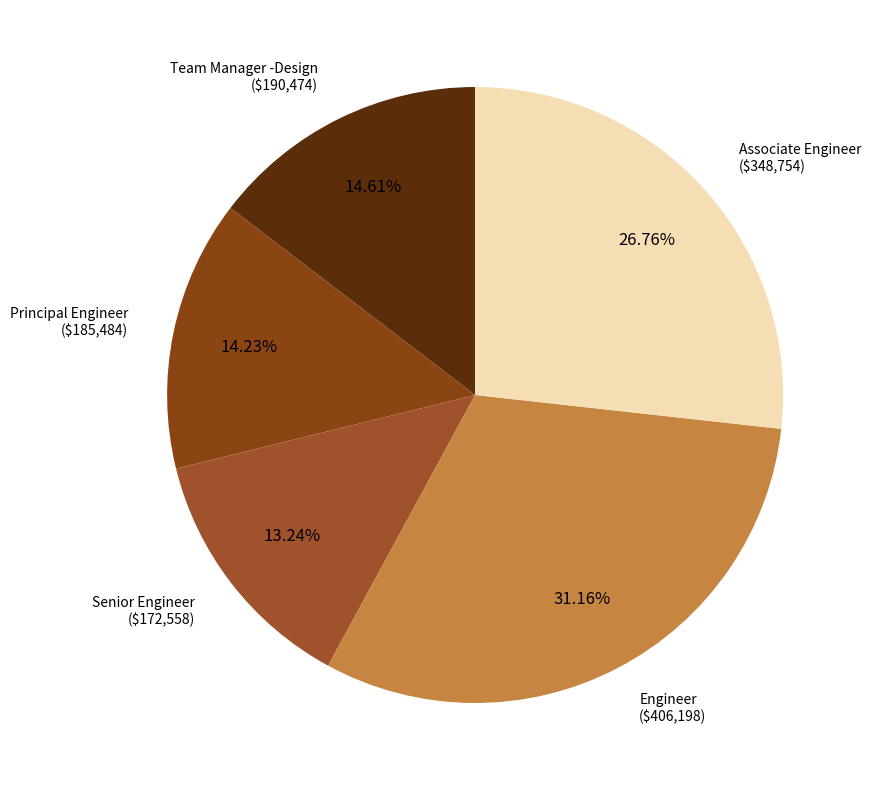

What percentage is the Associate Engineer slice, to the nearest percent?

27%